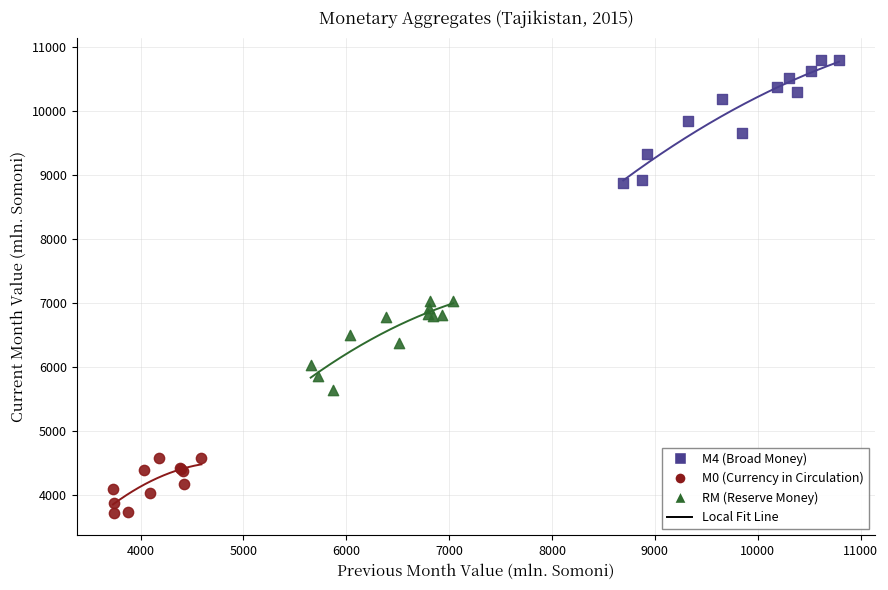

Which series has the widest spread of Y values?

M4 (Broad Money)